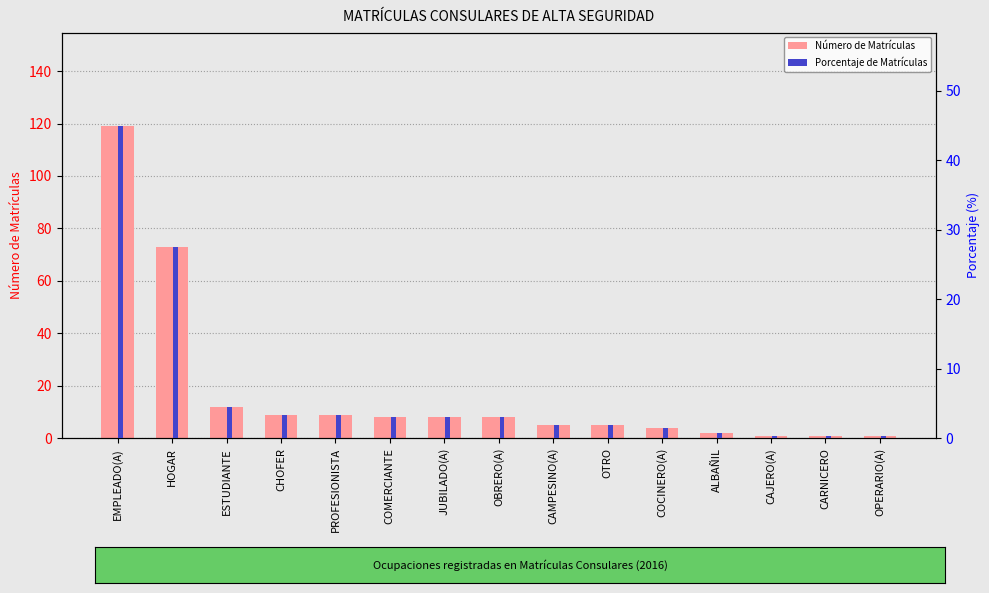

What is the difference between the second highest and minimum values in the Número de Matrículas series?

72.0